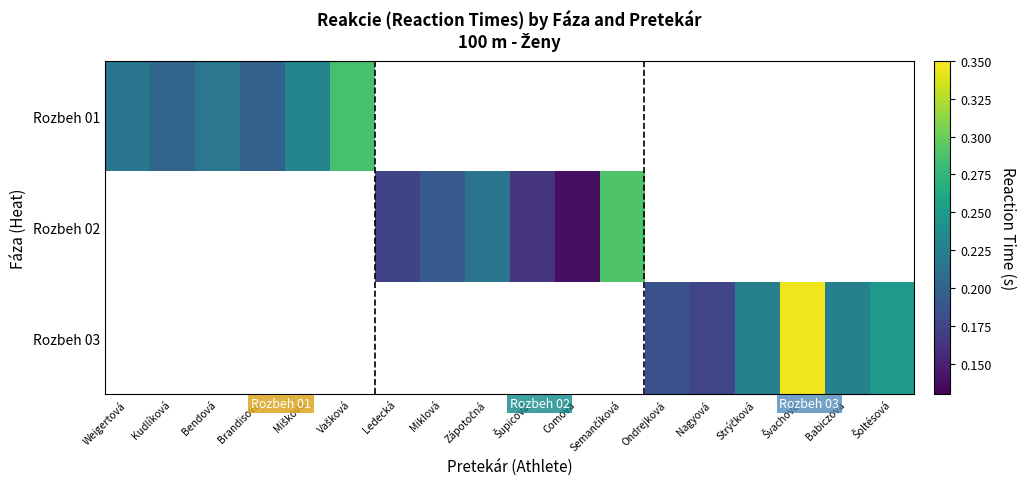

At which category does the chart reach its peak across all series?

Švachová